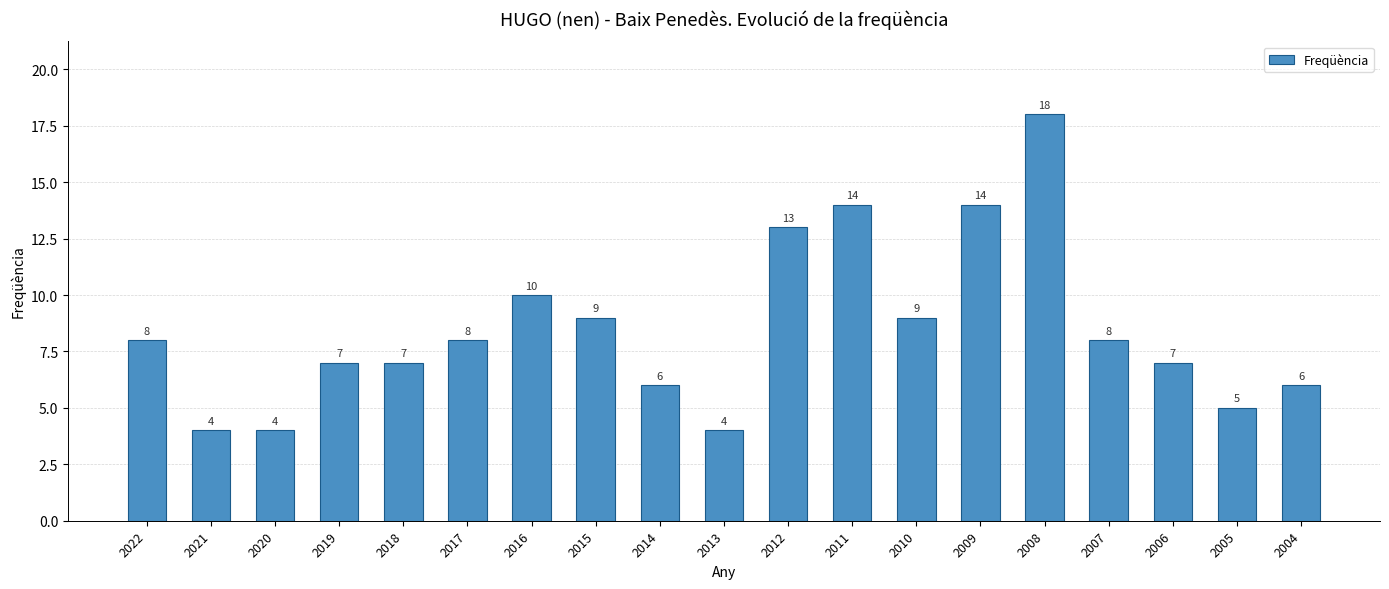

How many bars are there in total?

19